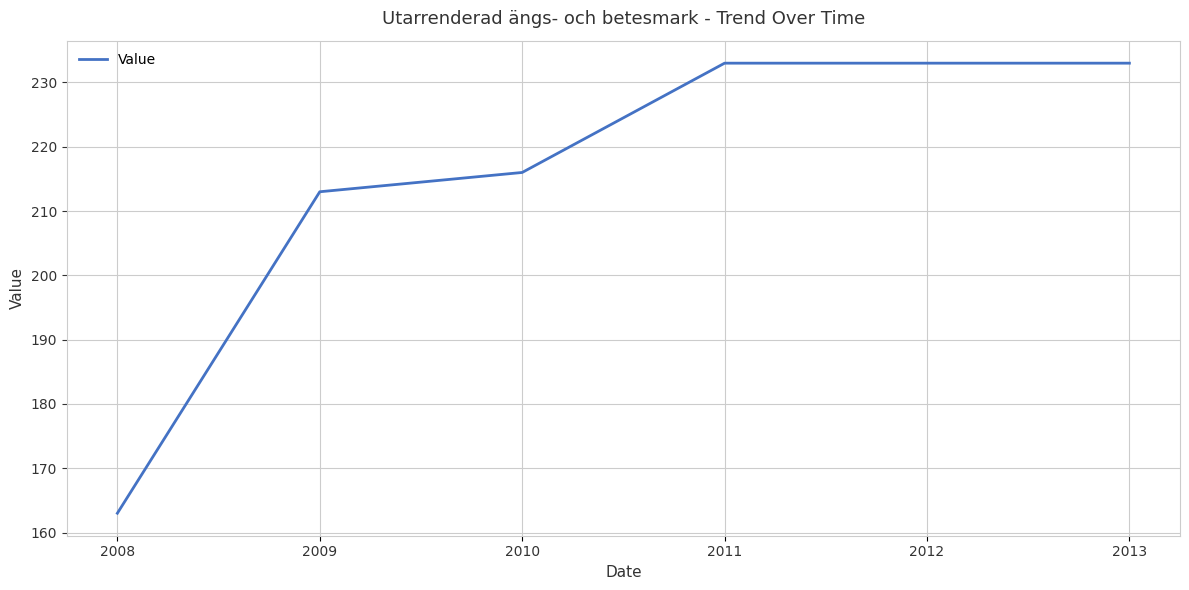

At which category does the chart reach its minimum across all series?

2008